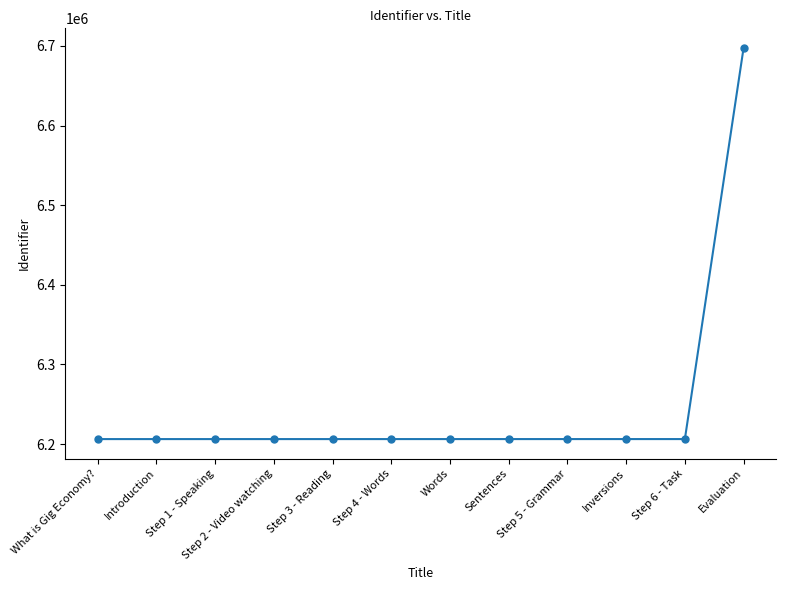

Which category has the highest value across all series?

Evaluation